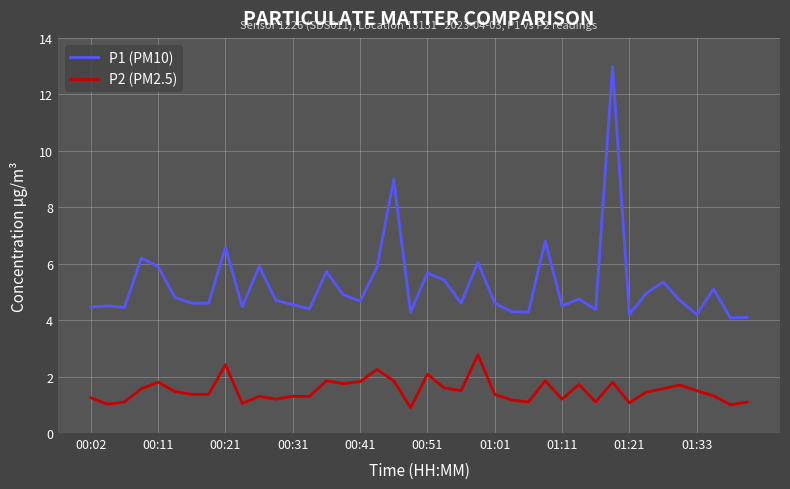

What is the highest value of the P2 (PM2.5) series?

2.8